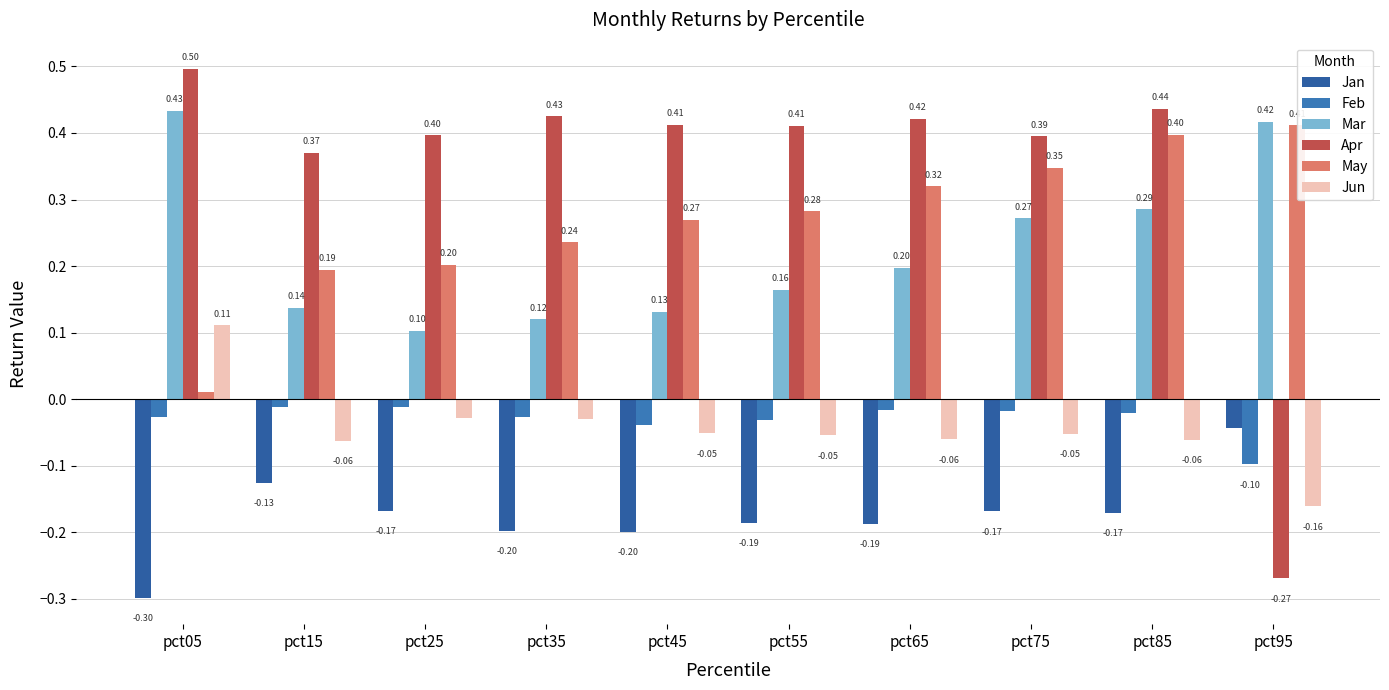

Reading right to left, transcribe all the data shown in this chart.

Jan: pct95=-0.0	pct85=-0.2	pct75=-0.2	pct65=-0.2	pct55=-0.2	pct45=-0.2	pct35=-0.2	pct25=-0.2	pct15=-0.1	pct05=-0.3
Feb: pct95=-0.1	pct85=-0.0	pct75=-0.0	pct65=-0.0	pct55=-0.0	pct45=-0.0	pct35=-0.0	pct25=-0.0	pct15=-0.0	pct05=-0.0
Mar: pct95=0.4	pct85=0.3	pct75=0.3	pct65=0.2	pct55=0.2	pct45=0.1	pct35=0.1	pct25=0.1	pct15=0.1	pct05=0.4
Apr: pct95=-0.3	pct85=0.4	pct75=0.4	pct65=0.4	pct55=0.4	pct45=0.4	pct35=0.4	pct25=0.4	pct15=0.4	pct05=0.5
May: pct95=0.4	pct85=0.4	pct75=0.3	pct65=0.3	pct55=0.3	pct45=0.3	pct35=0.2	pct25=0.2	pct15=0.2	pct05=0.0
Jun: pct95=-0.2	pct85=-0.1	pct75=-0.1	pct65=-0.1	pct55=-0.1	pct45=-0.1	pct35=-0.0	pct25=-0.0	pct15=-0.1	pct05=0.1